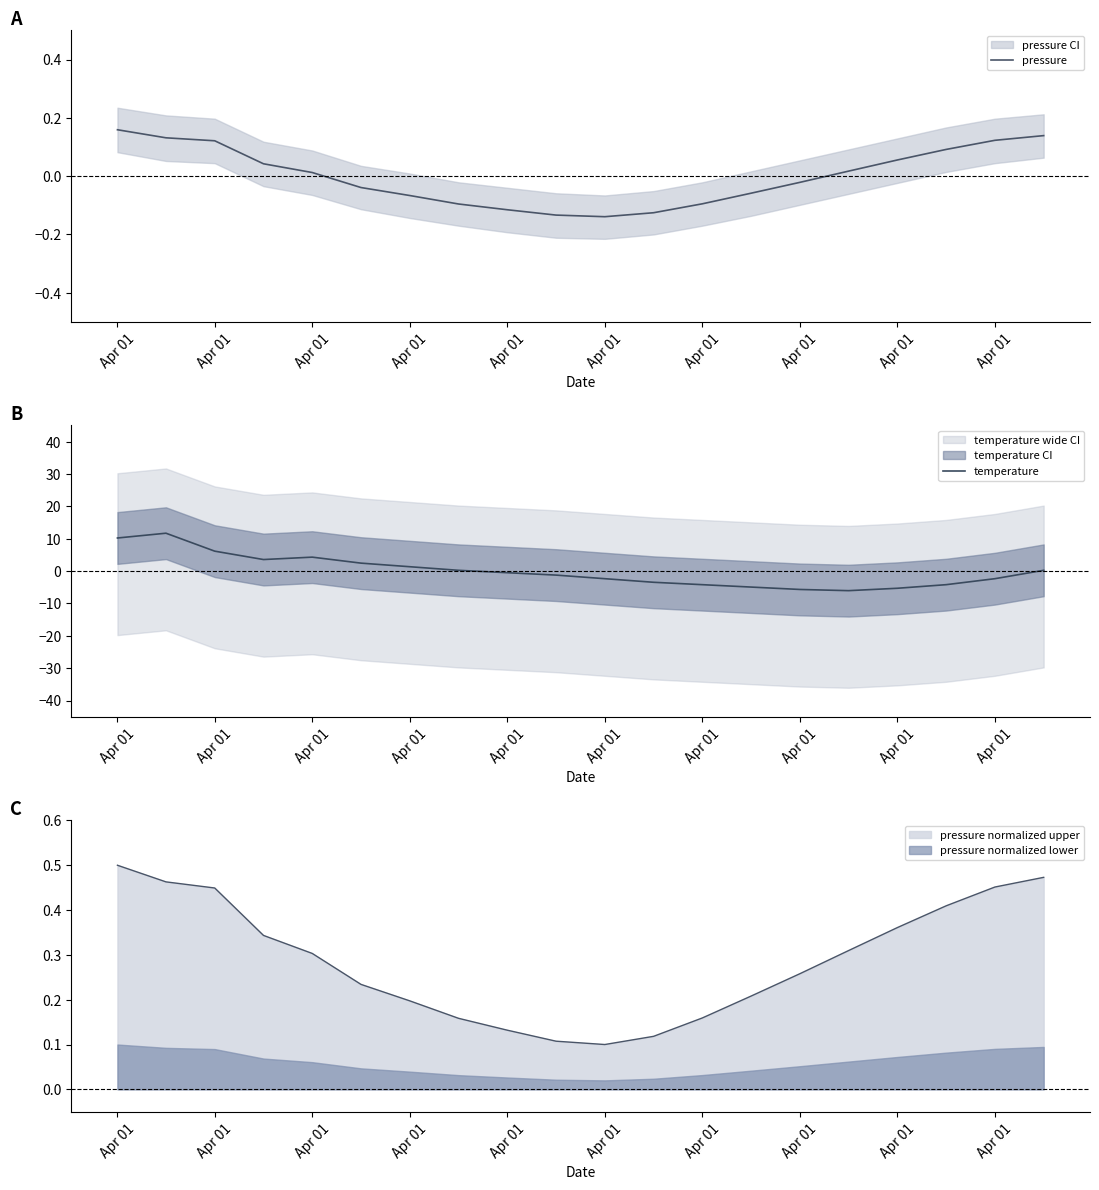

Reading left to right, extract all data points from this chart.

pressure: 0.2	0.1	0.1	0.0	0.0	-0.0	-0.1	-0.1	-0.1	-0.1	-0.1	-0.1	-0.1	-0.1	-0.0	0.0	0.1	0.1	0.1	0.1
temperature: 10.2	11.7	6.2	3.6	4.3	2.5	1.3	0.2	-0.5	-1.2	-2.3	-3.5	-4.2	-4.9	-5.7	-6.0	-5.3	-4.2	-2.3	0.2